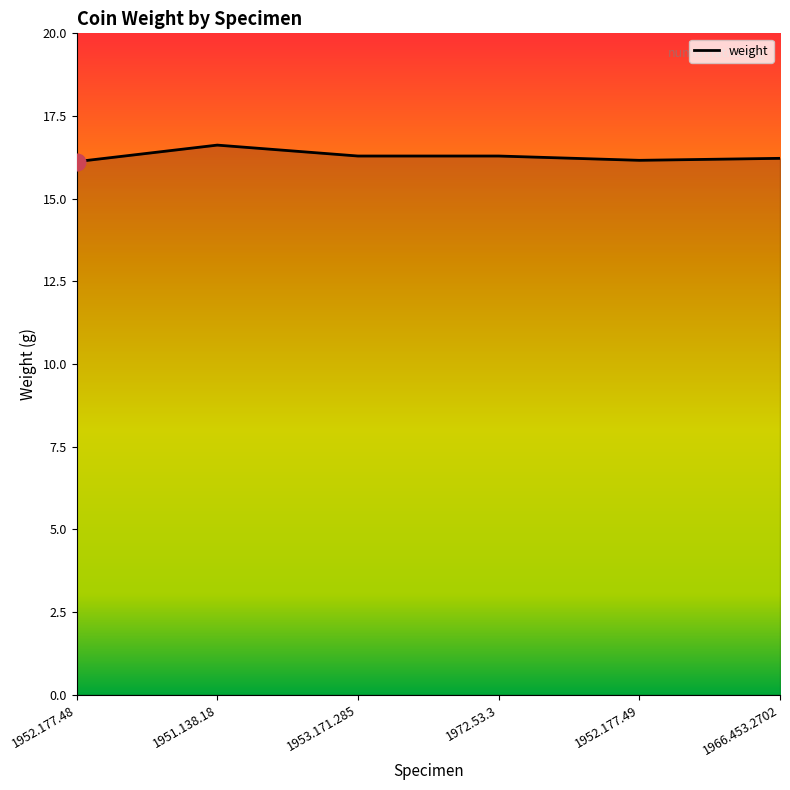

What position from the right is 1952.177.49?

2